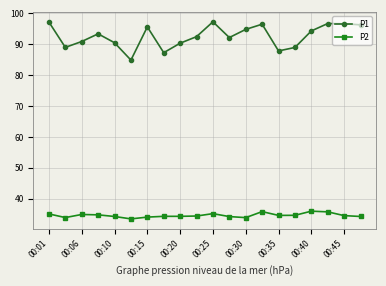

Rank the series by their maximum value, from lowest to highest.

P2, P1